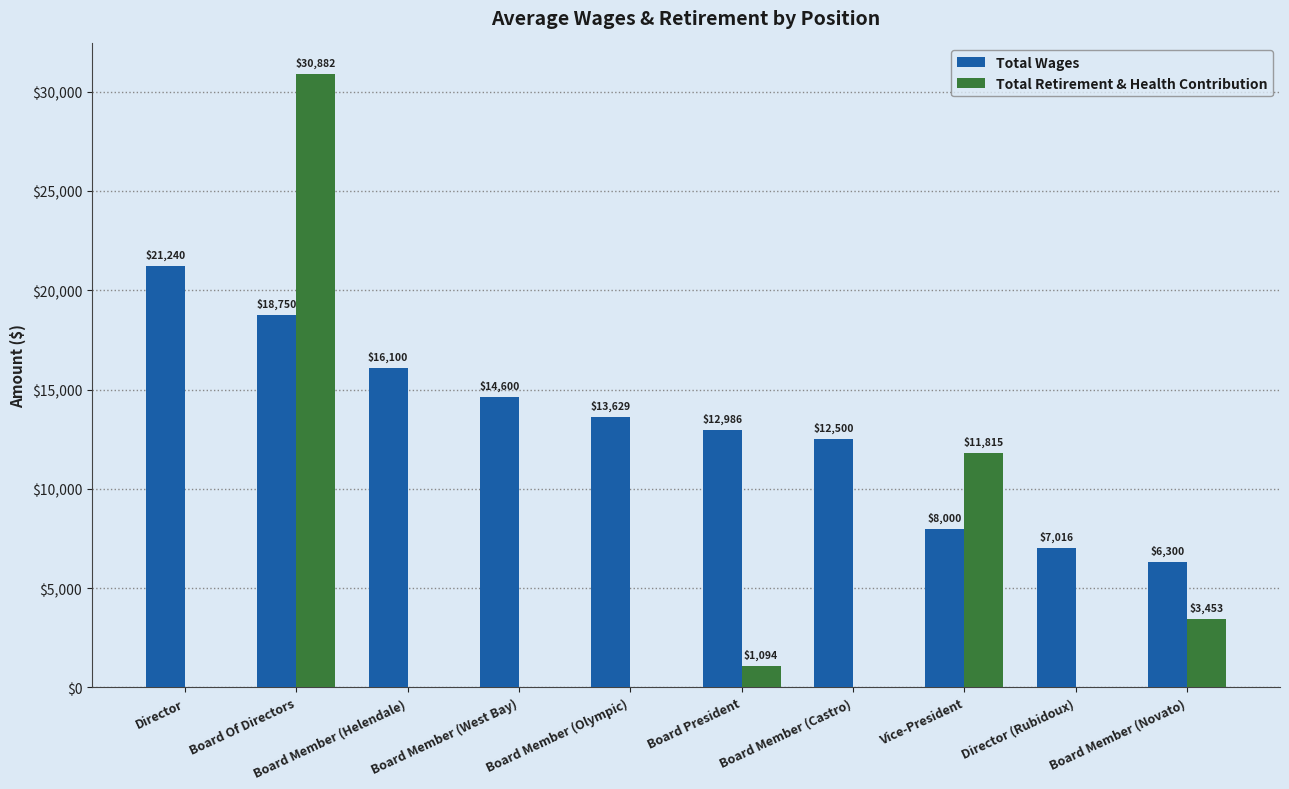

Is the value of Total Wages at Board Member (Helendale) greater than the value of Total Retirement & Health Contribution at Board Member (Castro)?

Yes